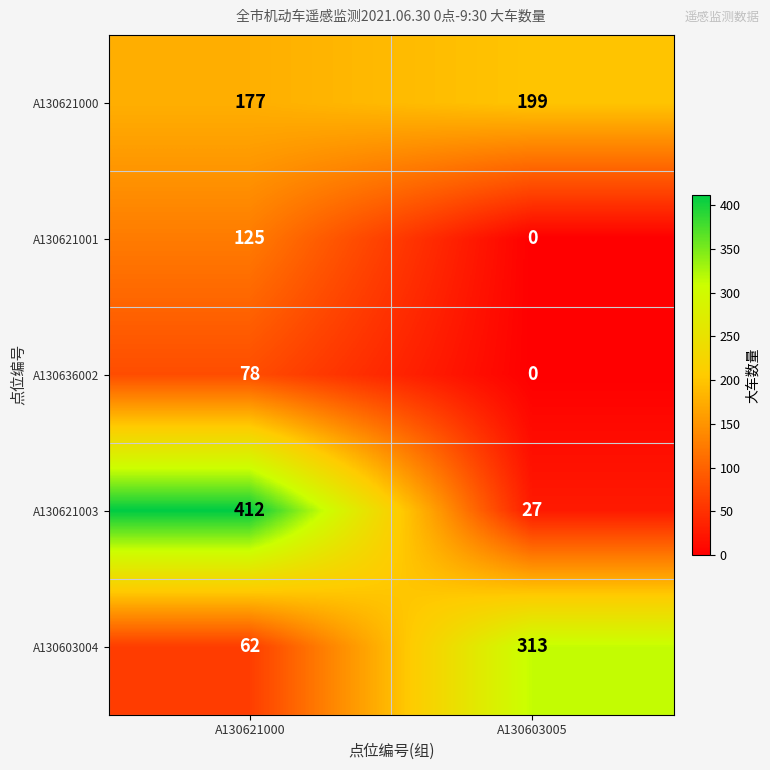

What is the greatest value displayed?

412